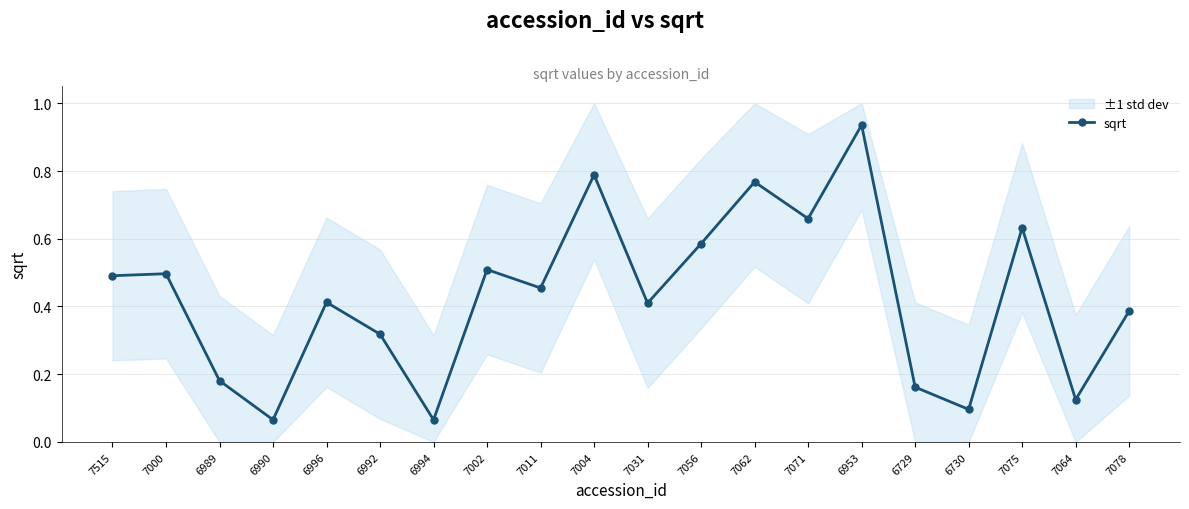

What is the greatest value displayed?

0.9